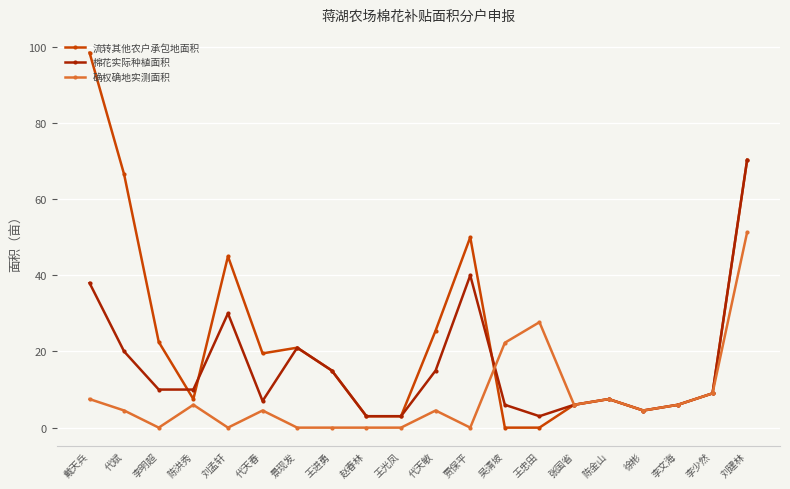

What is the maximum value for 棉花实际种植面积?

70.3